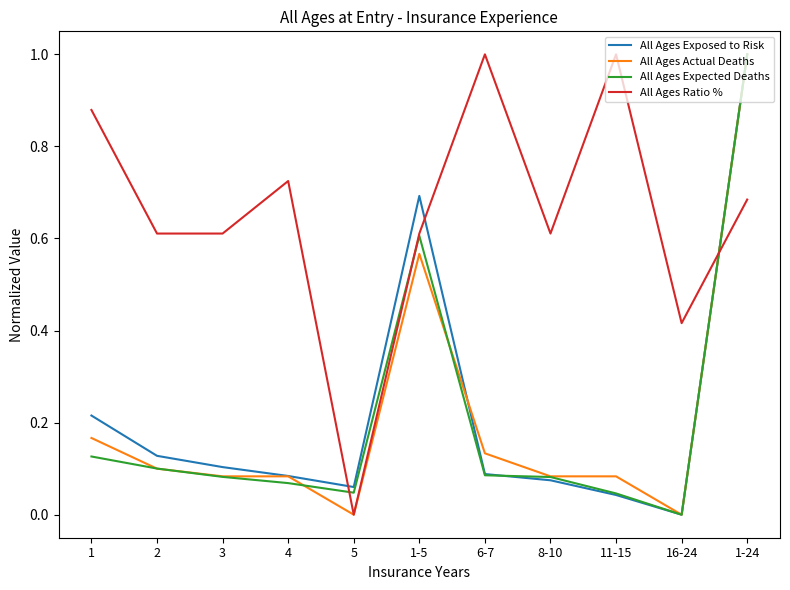

Which series ends up on top after the final intersection of All Ages Exposed to Risk and All Ages Ratio %?

All Ages Exposed to Risk